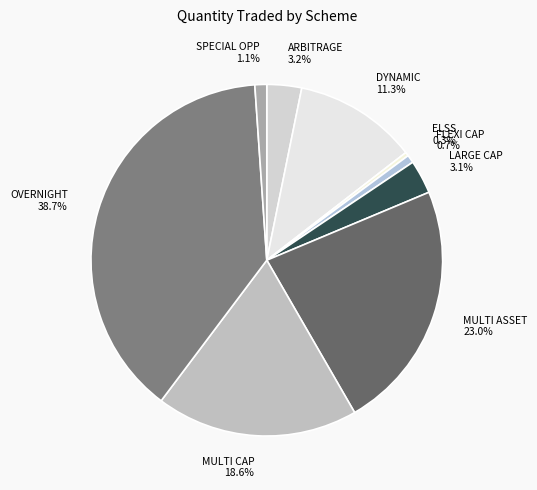

To the nearest percent, what is the difference between the largest and smallest slice percentages?

38%